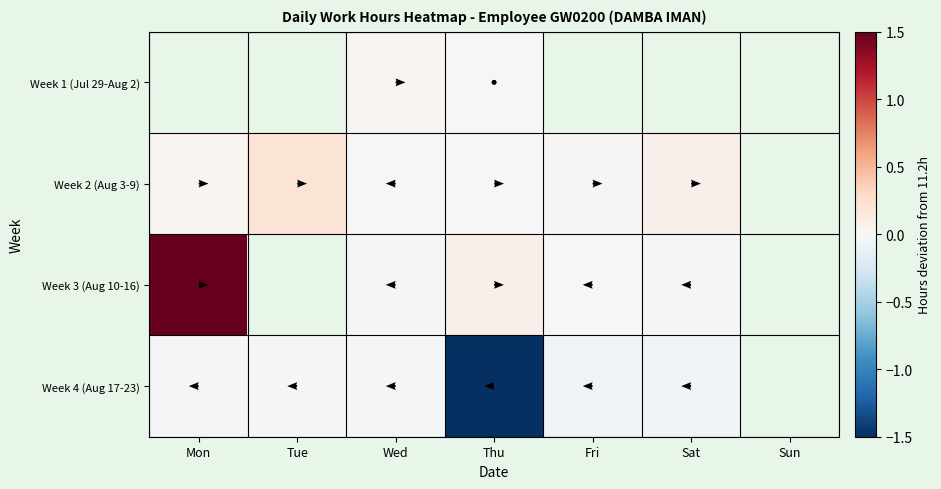

Which series has the widest spread of values?

Week 3 (Aug 10-16)